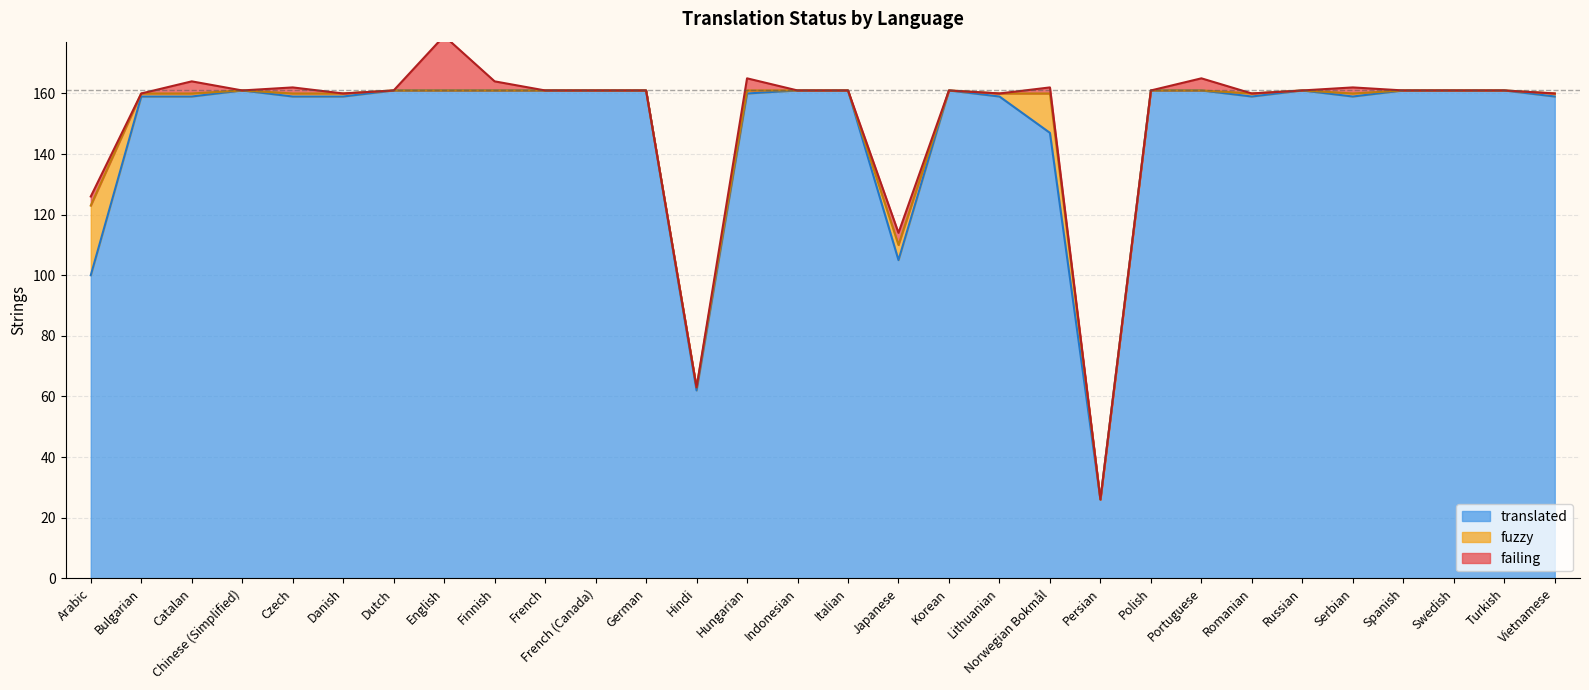

Which series has the largest total across all categories?

translated